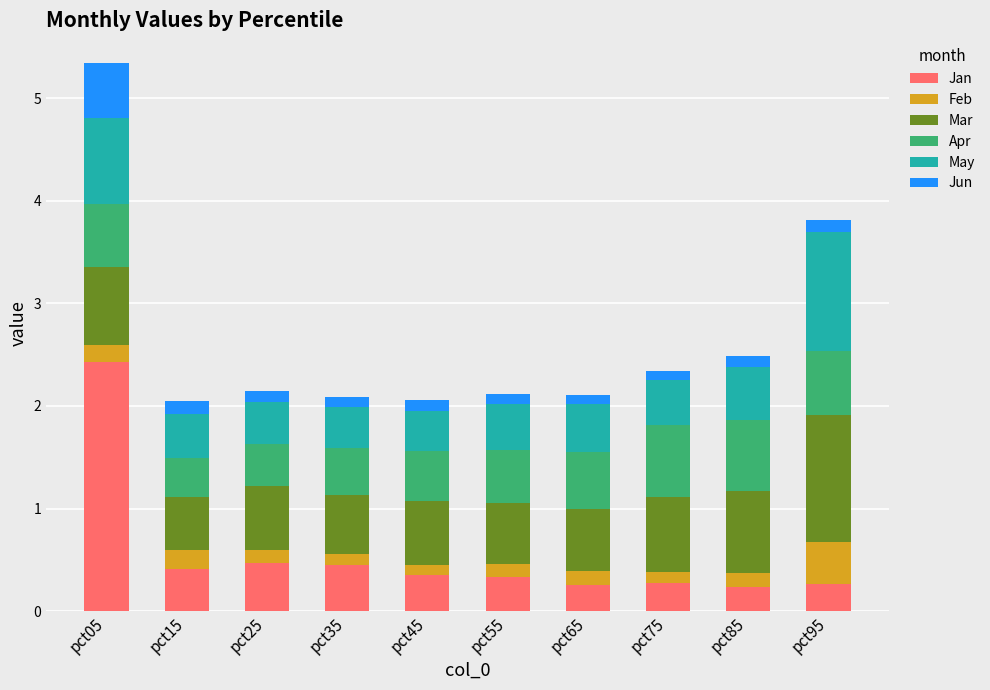

At which label does Jan reach its peak?

pct05